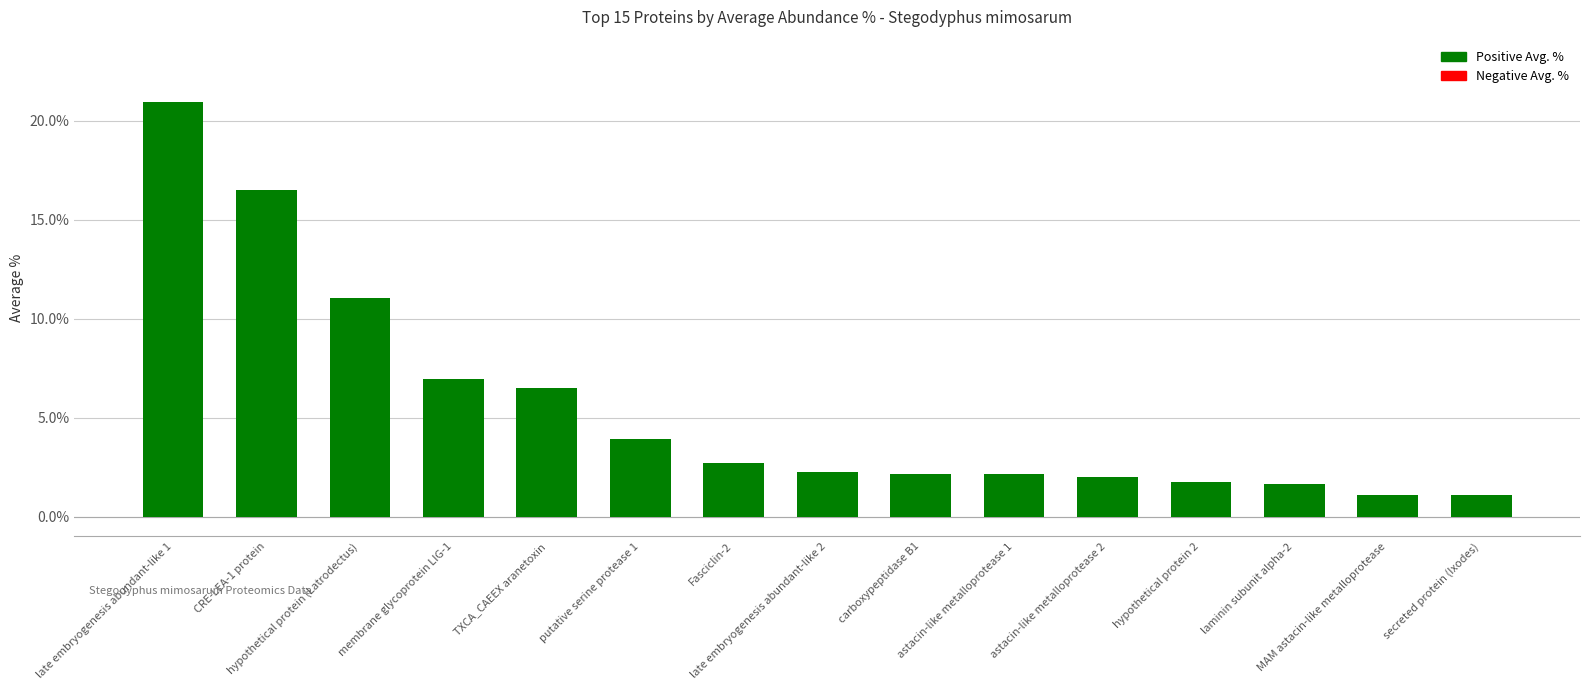

The value at laminin subunit alpha-2 is 1.6. True or false?

True